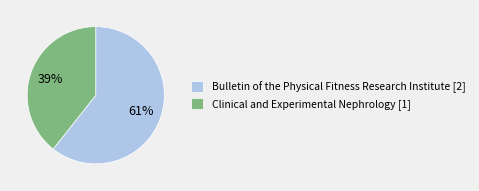

How many slices are in this pie chart?

2